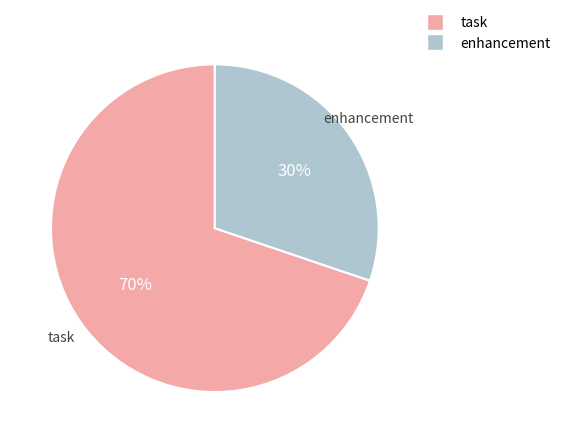

Does any single category account for the majority?

Yes